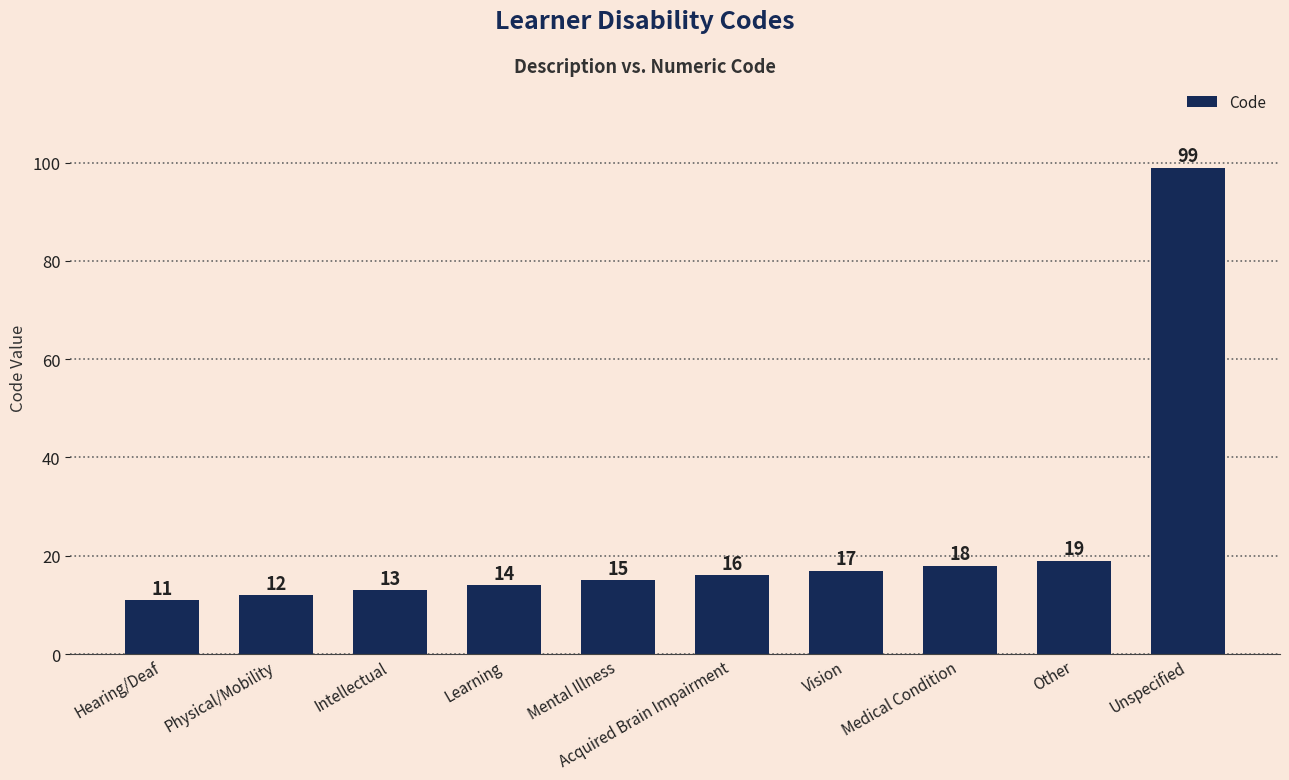

What is the maximum value shown in the chart?

99